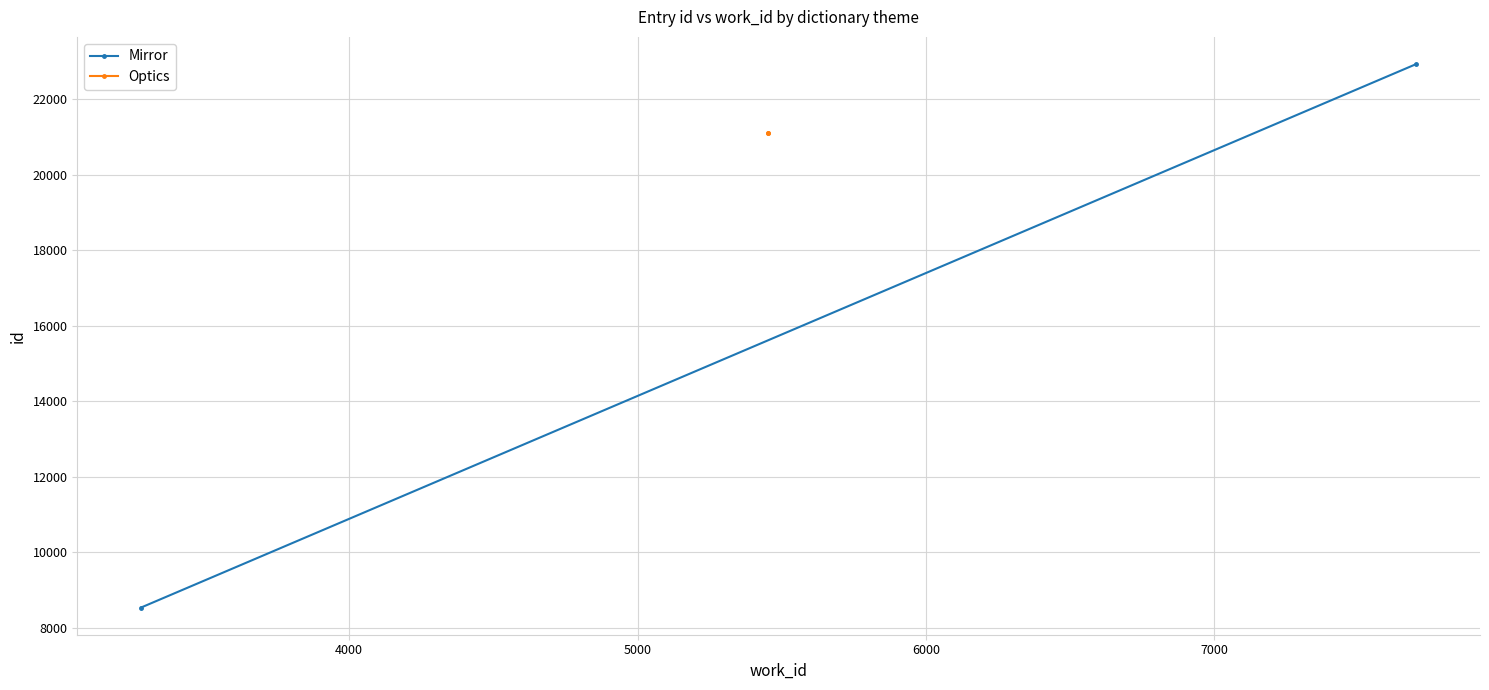

How many lines are shown in the chart?

2